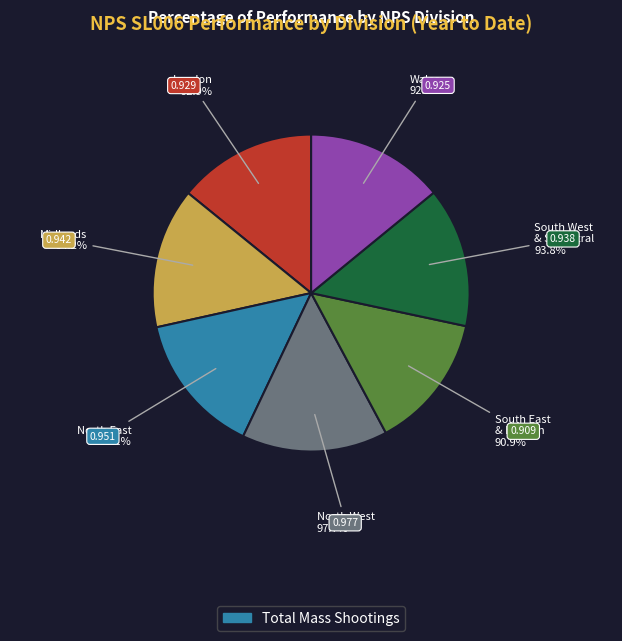

How many slices are in this pie chart?

7